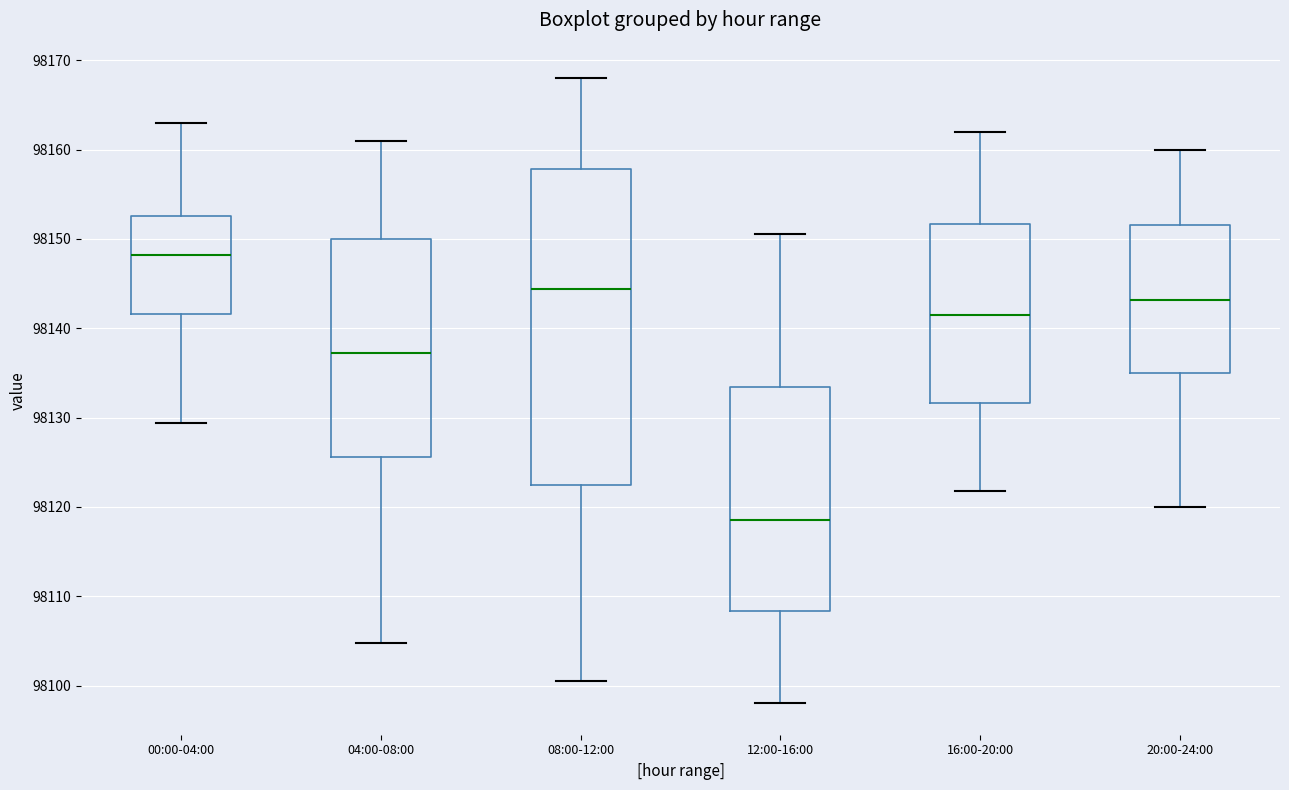

Reading left to right, transcribe this box plot: for each box, give where its median line is, the range the box spans, and where its two whiskers end, as read against the y-axis. The values are not printed on the chart, so give them approximately, as read against the axis.

00:00-04:00: median 98148, box 98142 to 98153, whiskers 98129 to 98163
04:00-08:00: median 98137, box 98126 to 98150, whiskers 98105 to 98161
08:00-12:00: median 98144, box 98122 to 98158, whiskers 98101 to 98168
12:00-16:00: median 98119, box 98108 to 98133, whiskers 98098 to 98151
16:00-20:00: median 98142, box 98132 to 98152, whiskers 98122 to 98162
20:00-24:00: median 98143, box 98135 to 98152, whiskers 98120 to 98160